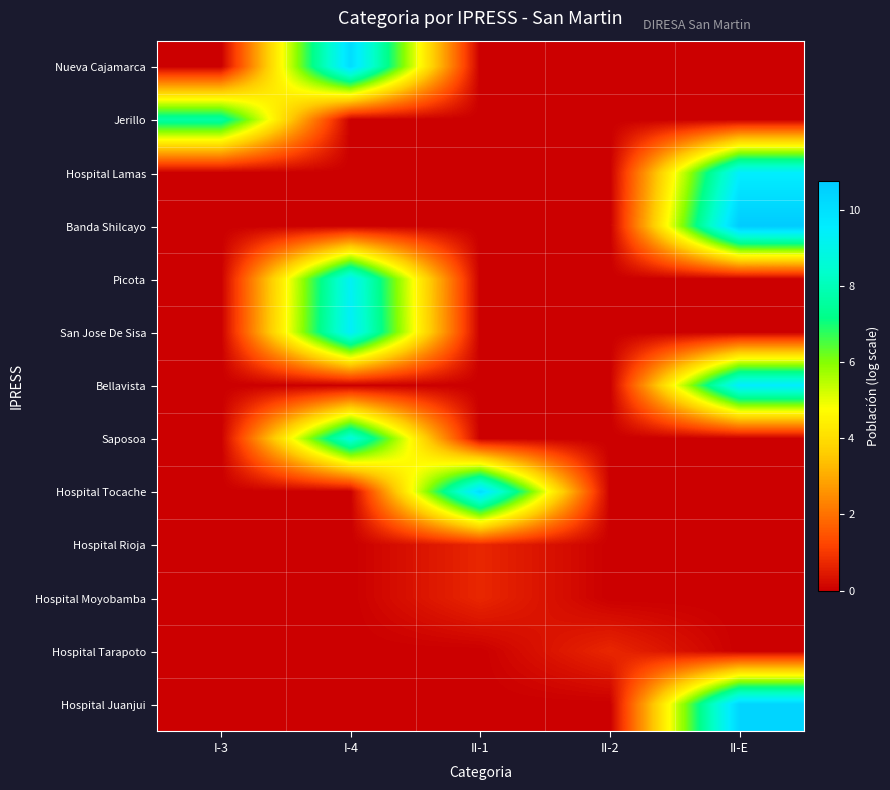

At how many categories does at least one series exceed 10?

3